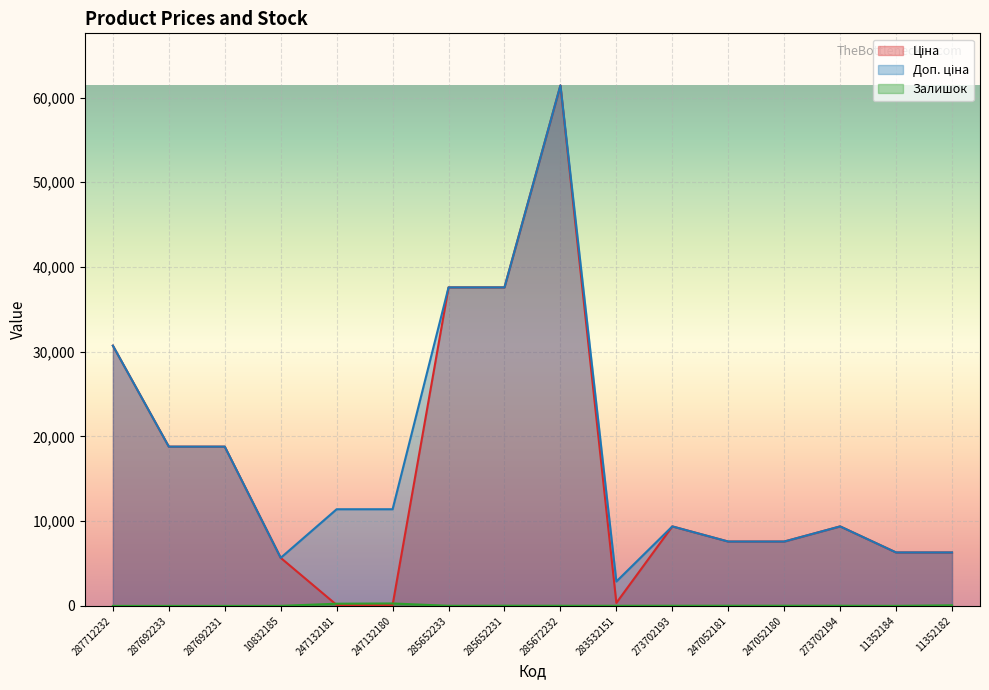

What is the label of the 2nd point from the right?

11352184